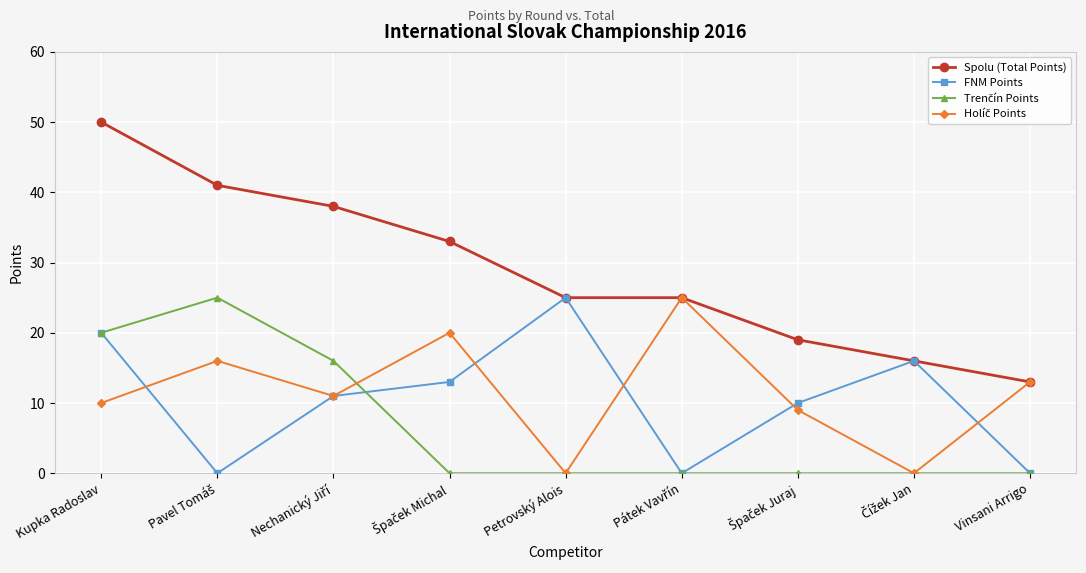

What is the label of the 1st point from the right?

Vinsani Arrigo